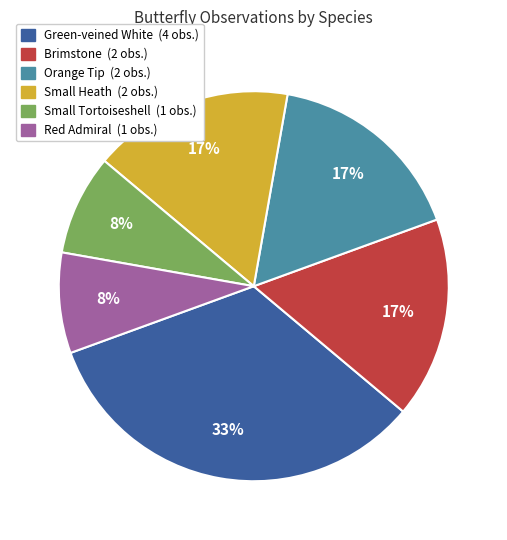

Approximately how many times larger is the value at Small Heath compared to Brimstone?

1.0